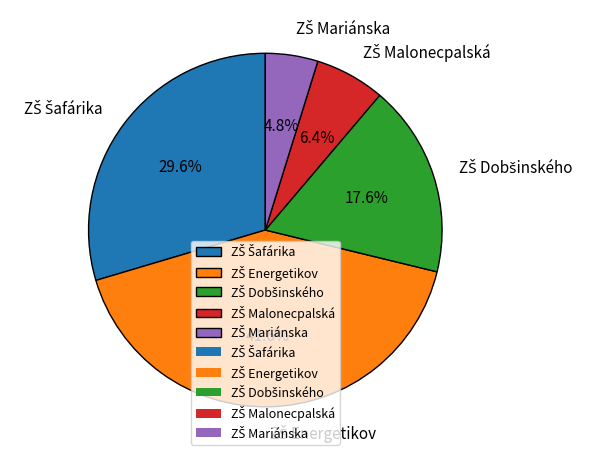

To the nearest percent, what is the difference between the largest and smallest slice percentages?

37%